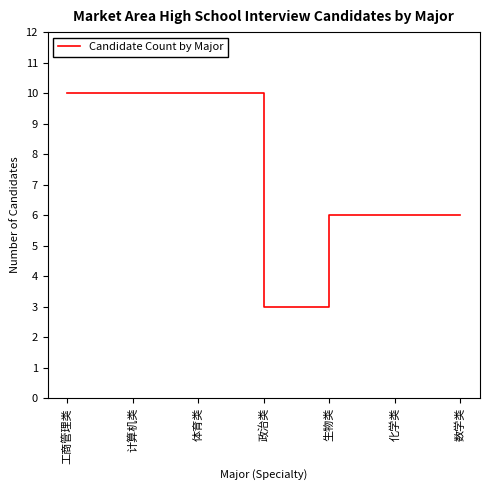

Read the value at 化学类.

6